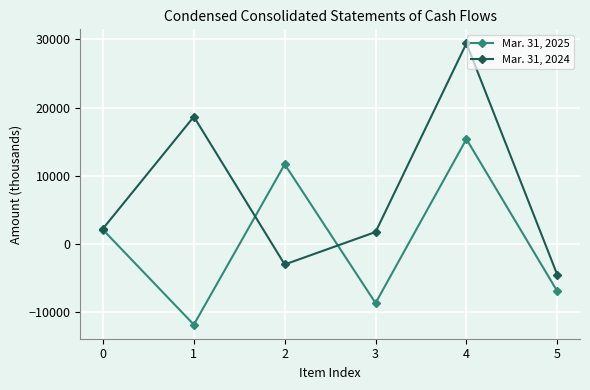

At which category is the sum across all series the highest?

4